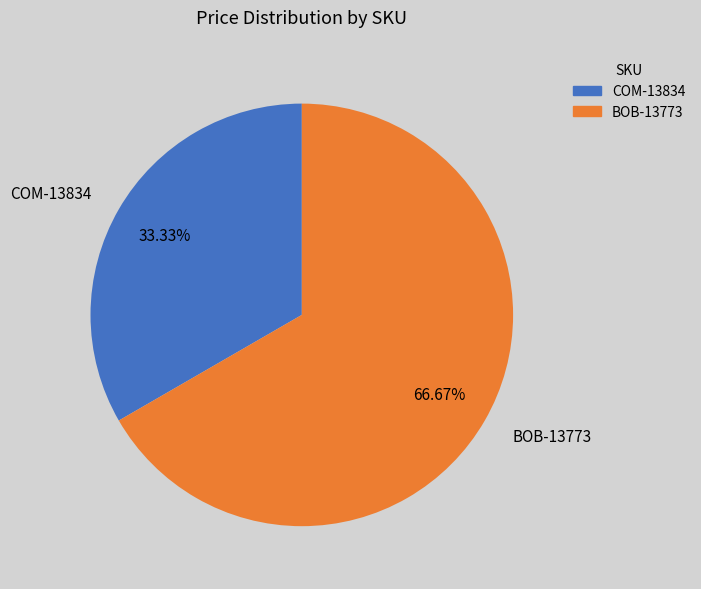

Is COM-13834 the majority of the pie?

No